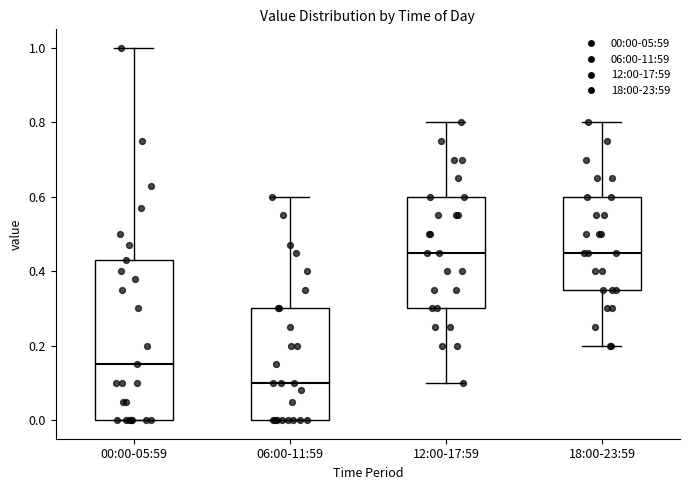

Reading left to right, transcribe this box plot: for each box, give where its median line is, the range the box spans, and where its two whiskers end, as read against the y-axis. The values are not printed on the chart, so give them approximately, as read against the axis.

00:00-05:59: median 0.16, box 0.00 to 0.44, whiskers 0.00 to 1.00
06:00-11:59: median 0.10, box 0.00 to 0.30, whiskers 0.00 to 0.60
12:00-17:59: median 0.46, box 0.30 to 0.60, whiskers 0.10 to 0.80
18:00-23:59: median 0.46, box 0.36 to 0.60, whiskers 0.20 to 0.80